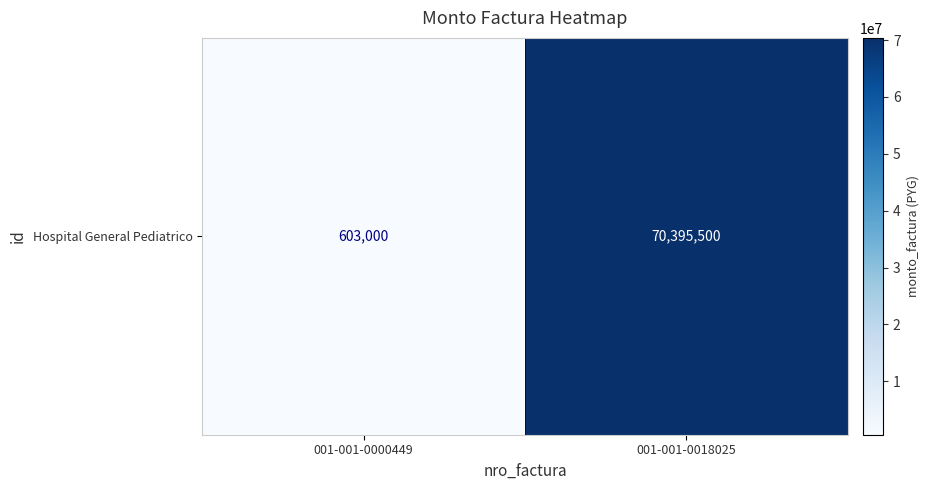

What is the average value?

35499250